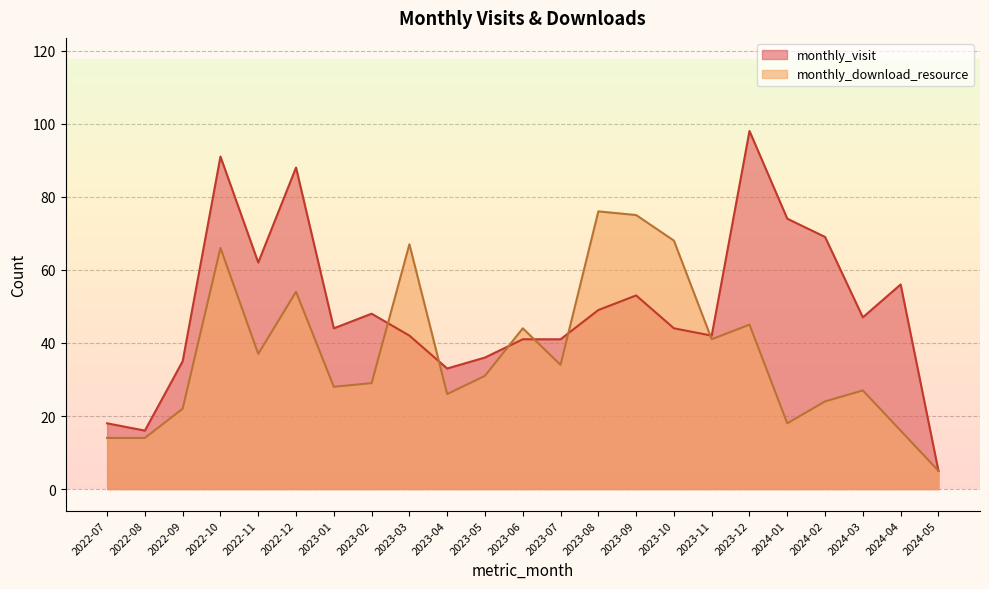

What is the label of the 6th point from the right?

2023-12